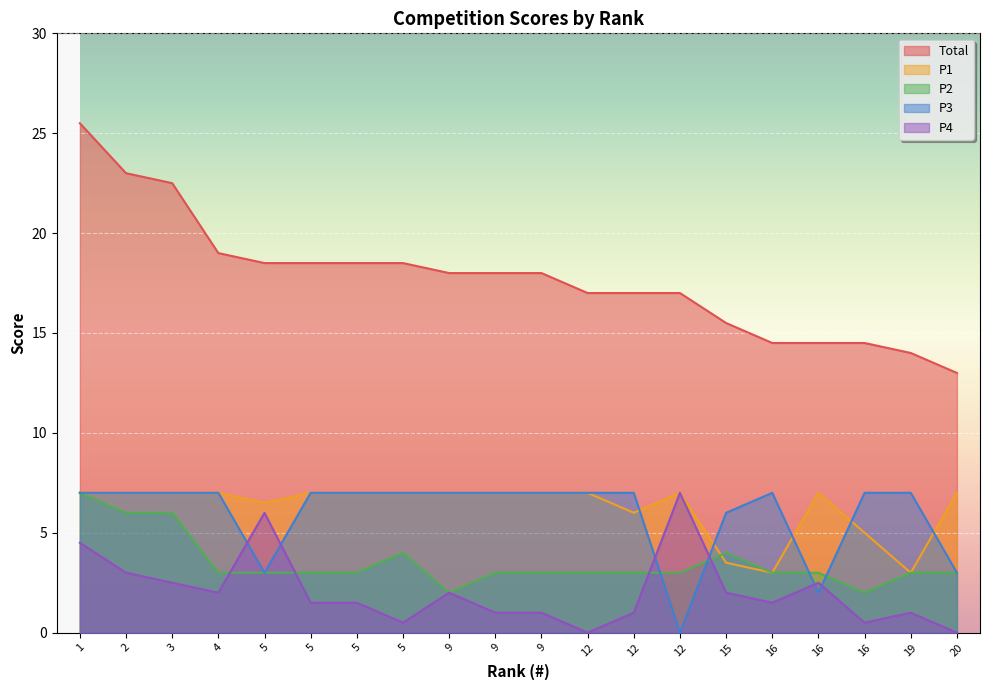

Is it true that Total equals 18.5 at 5?

True